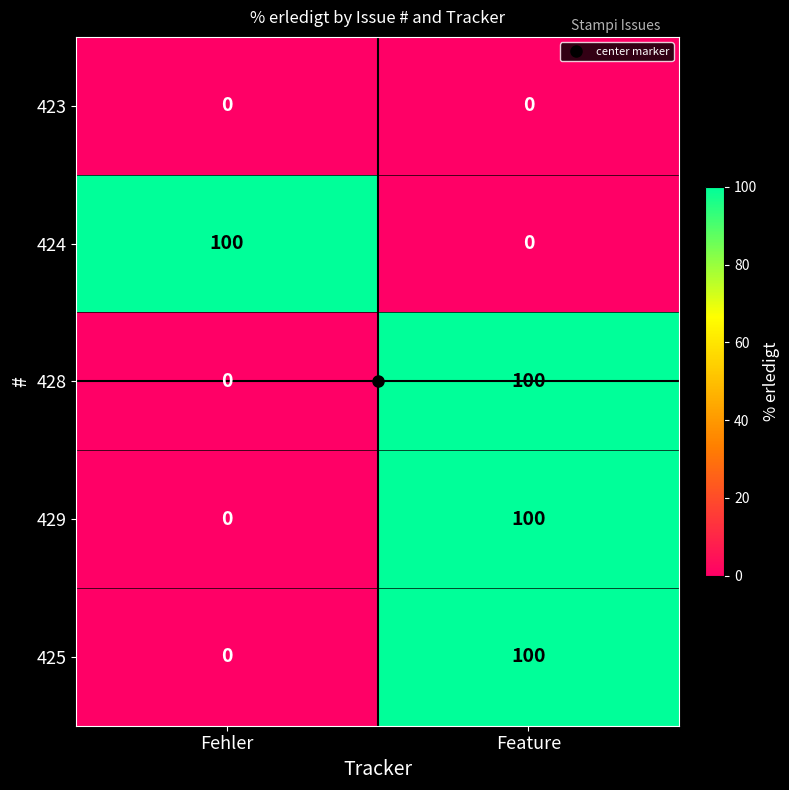

Is it true that 429 equals 57 at Feature?

False